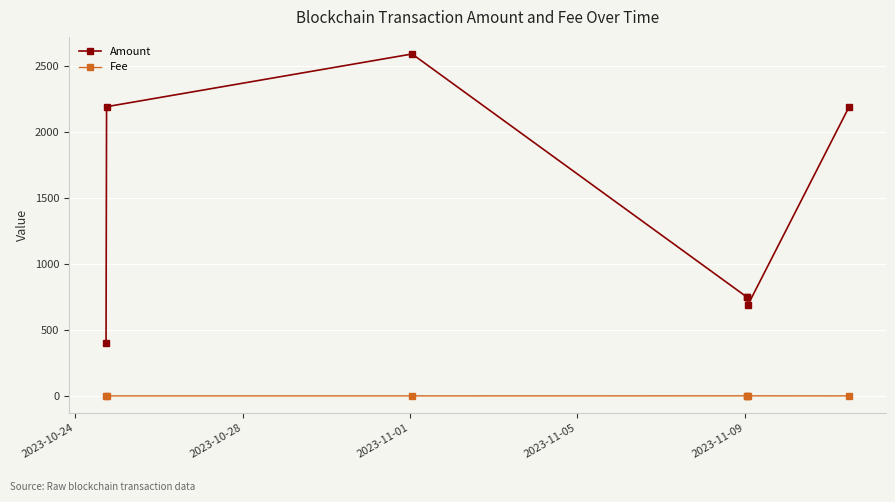

What is the maximum value shown in the chart?

2587.8